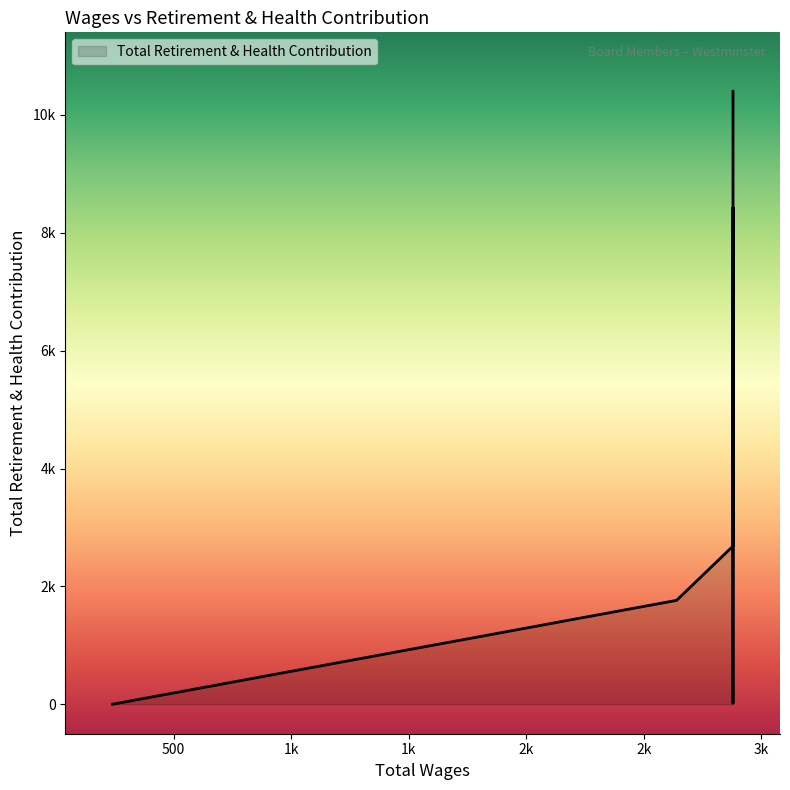

How many data points are above 1763?

3